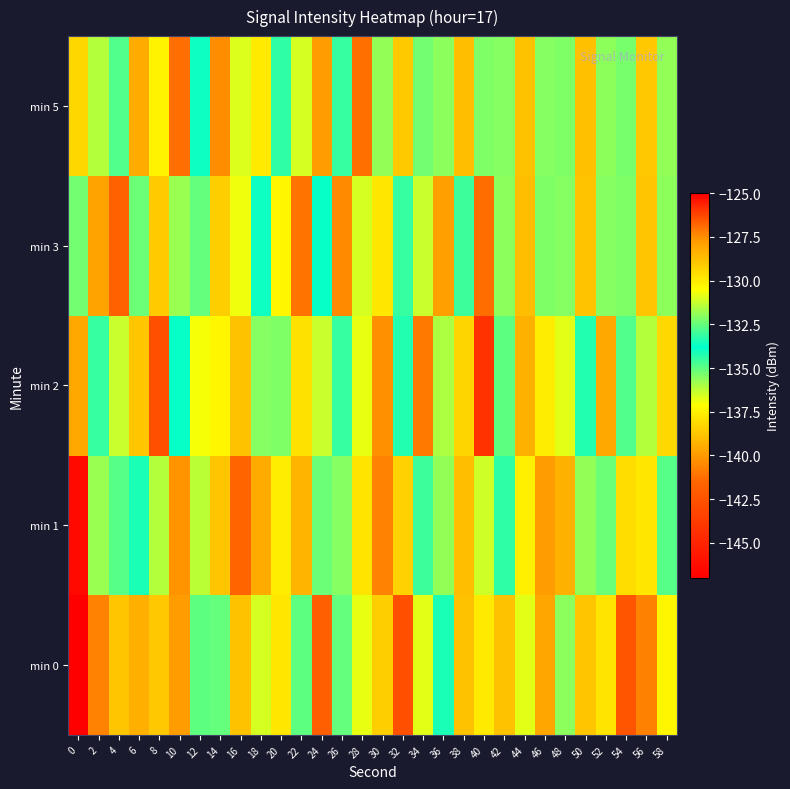

Between 22 and 10, which is larger?

10